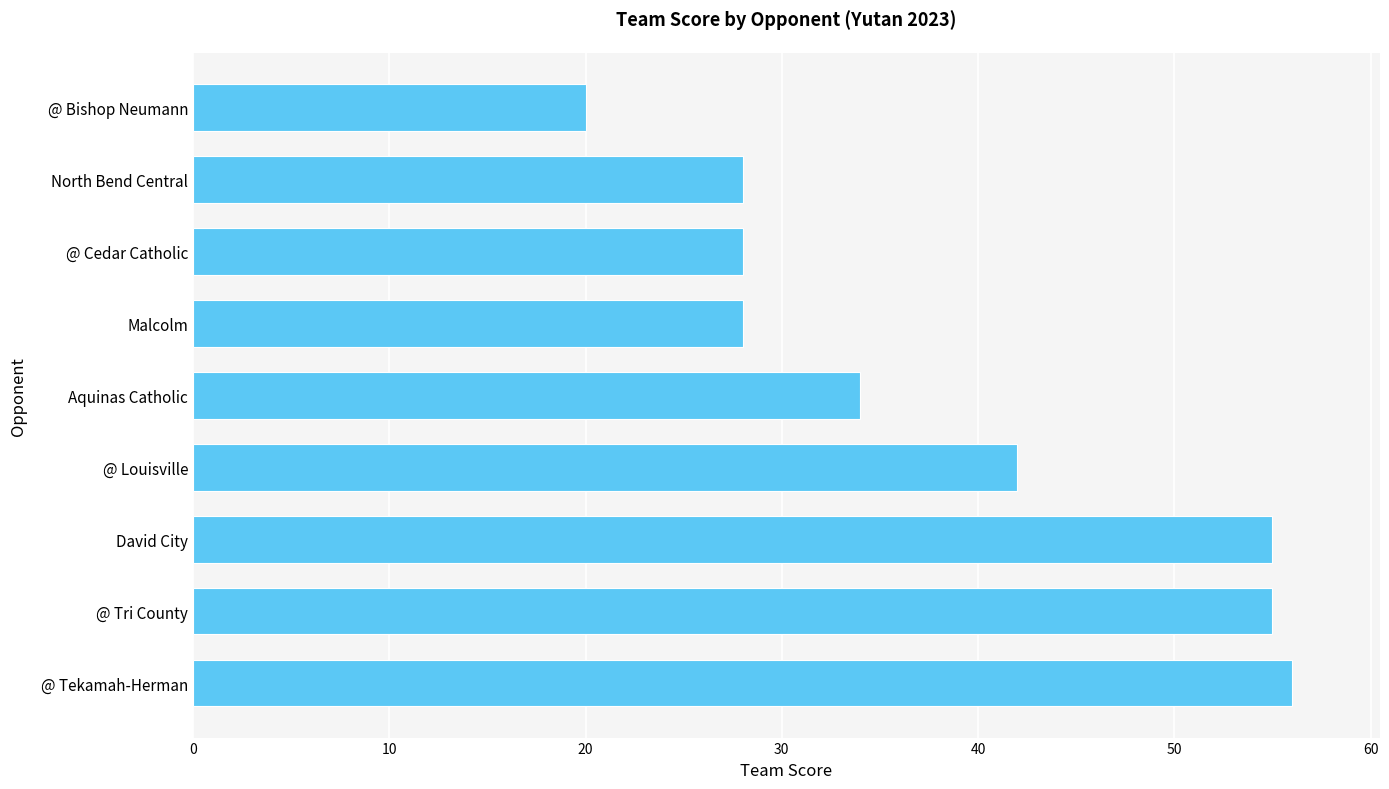

What is the average value?

38